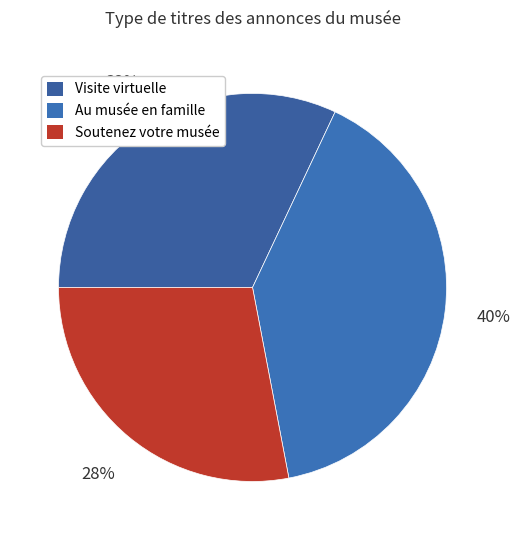

Count the number of slices in the pie.

3